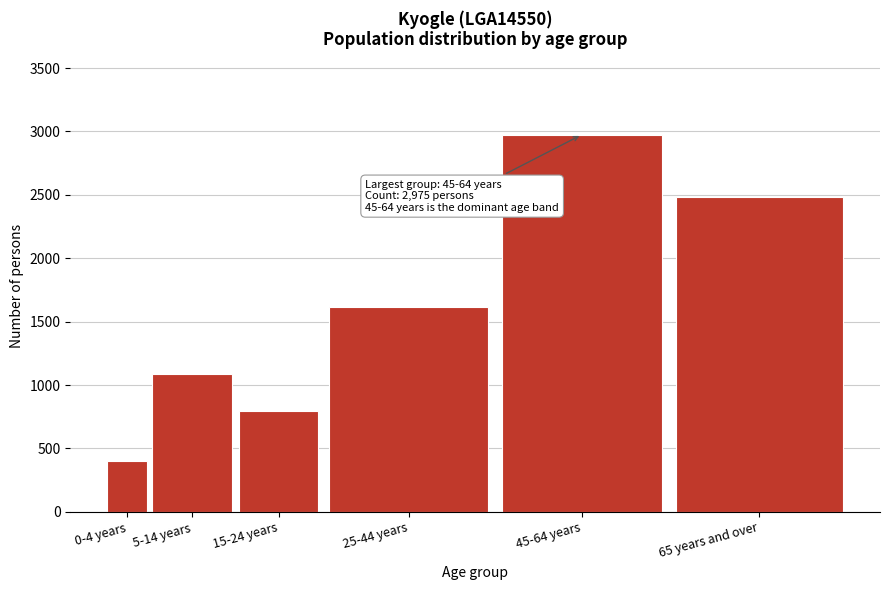

Reading left to right, what are all the values shown in this chart?

402	1084	793	1616	2975	2487